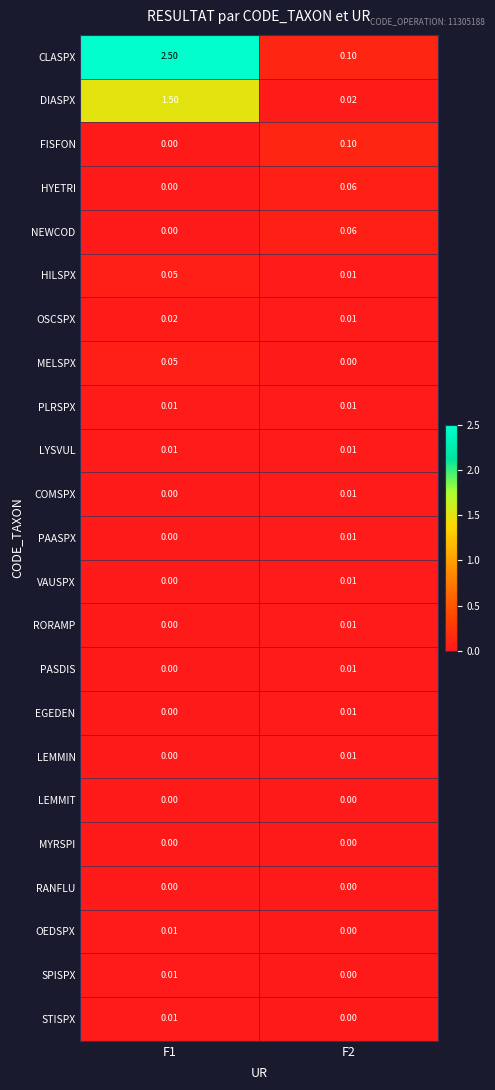

Which series has the widest spread of values?

CLASPX